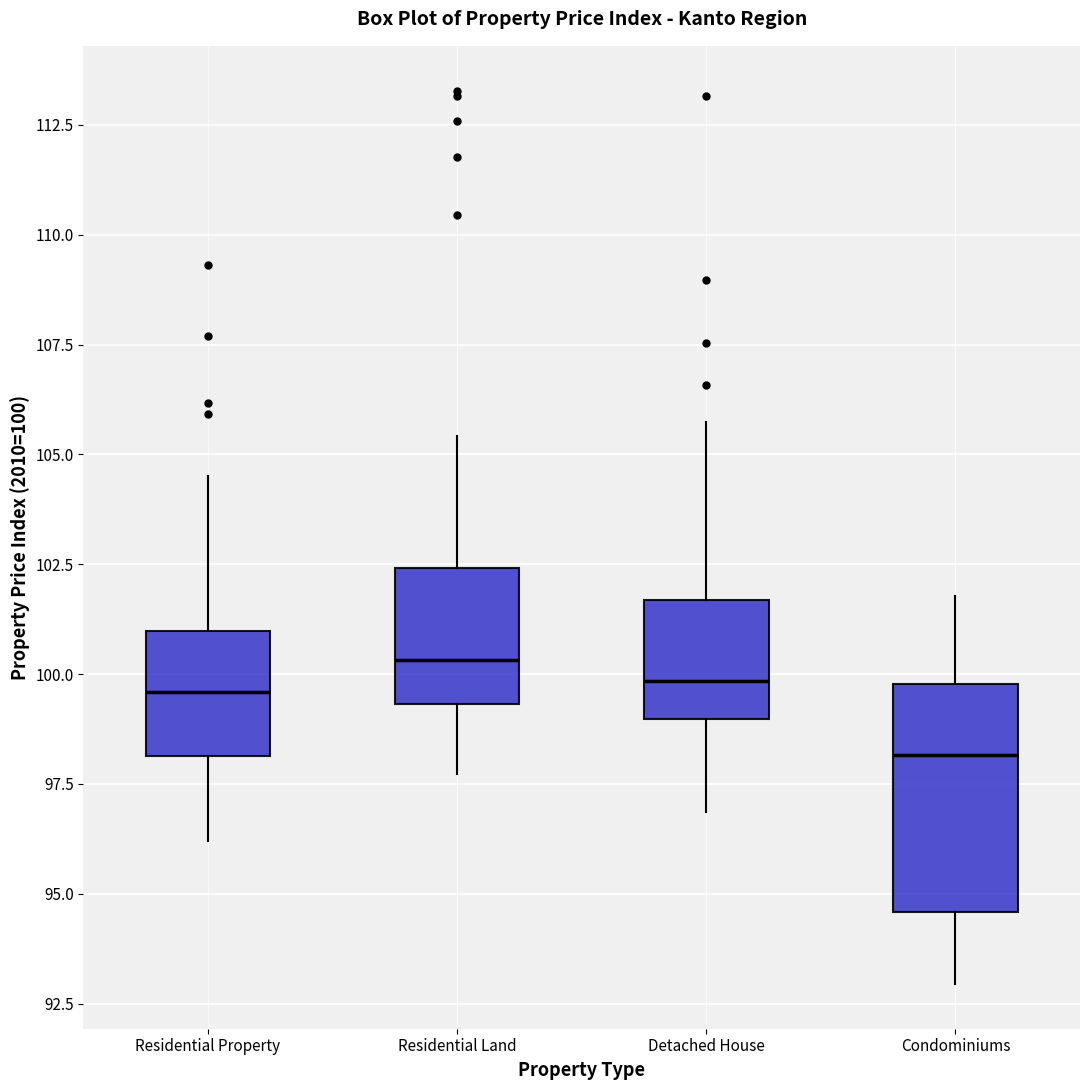

Reading left to right, read every box against the y-axis: the position of its median line, the range the box covers, and the ends of its whiskers. The values are not printed on the chart, so give them approximately, as read against the axis.

Residential Property: median 99.5, box 98.0 to 101.0, whiskers 96.0 to 104.5
Residential Land: median 100.5, box 99.5 to 102.5, whiskers 97.5 to 105.5
Detached House: median 100.0, box 99.0 to 101.5, whiskers 97.0 to 105.5
Condominiums: median 98.0, box 94.5 to 100.0, whiskers 93.0 to 102.0